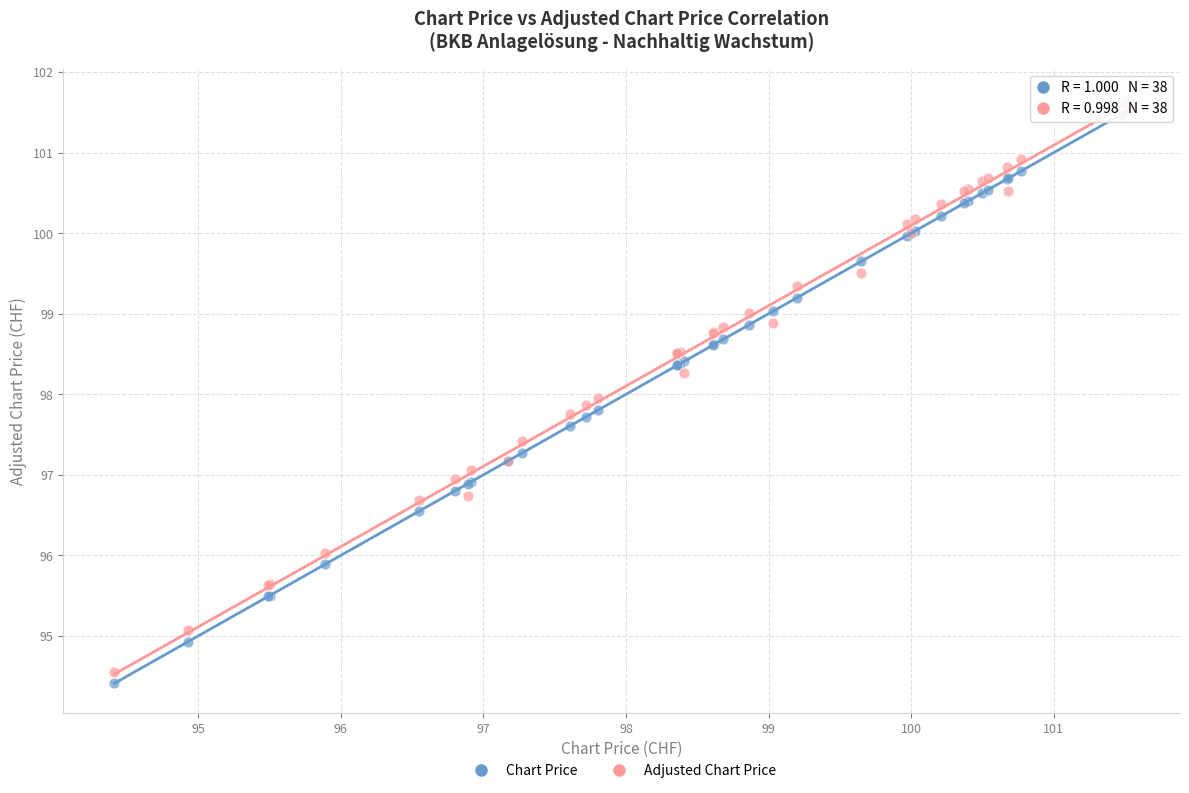

Which series has the largest Y range (max minus min)?

Adjusted Chart Price